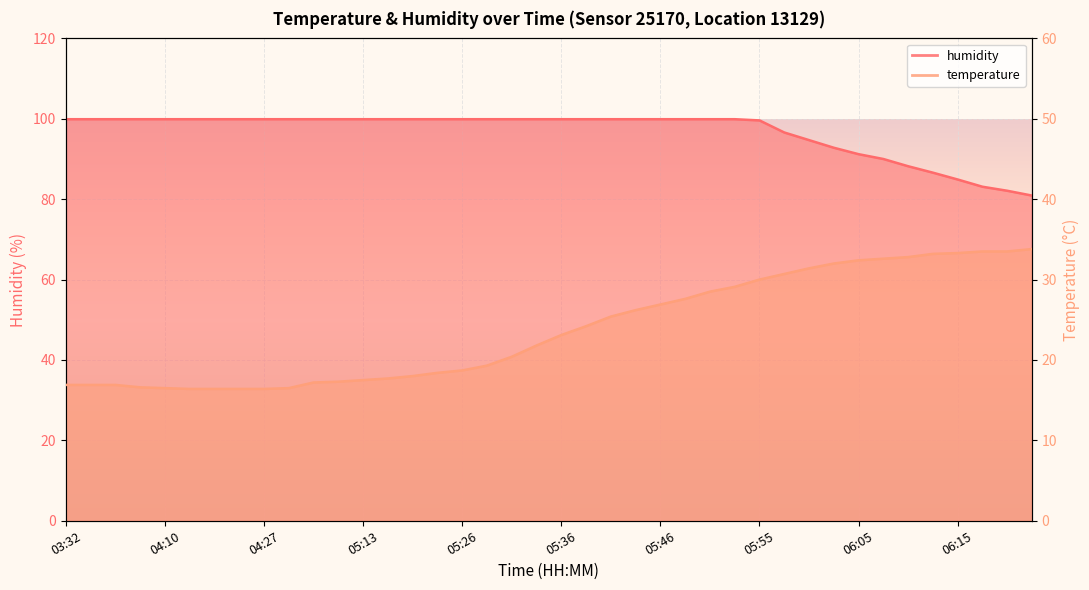

Rank the series by their average value, from lowest to highest.

temperature, humidity